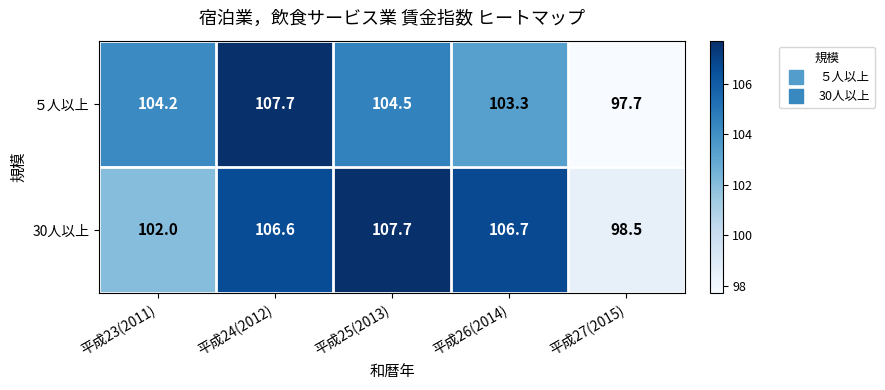

List the labels in order of 30人以上 value, largest first.

平成25(2013), 平成26(2014), 平成24(2012), 平成23(2011), 平成27(2015)